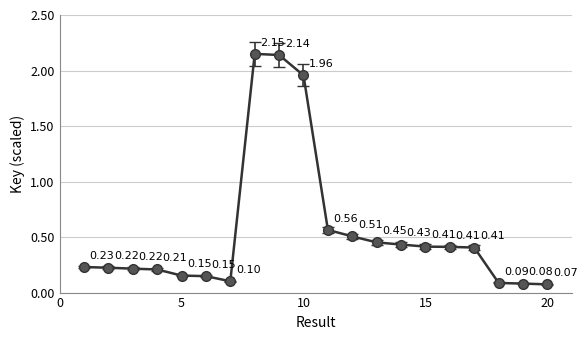

How many points are lower than both their immediate neighbors (excluding endpoints)?

1